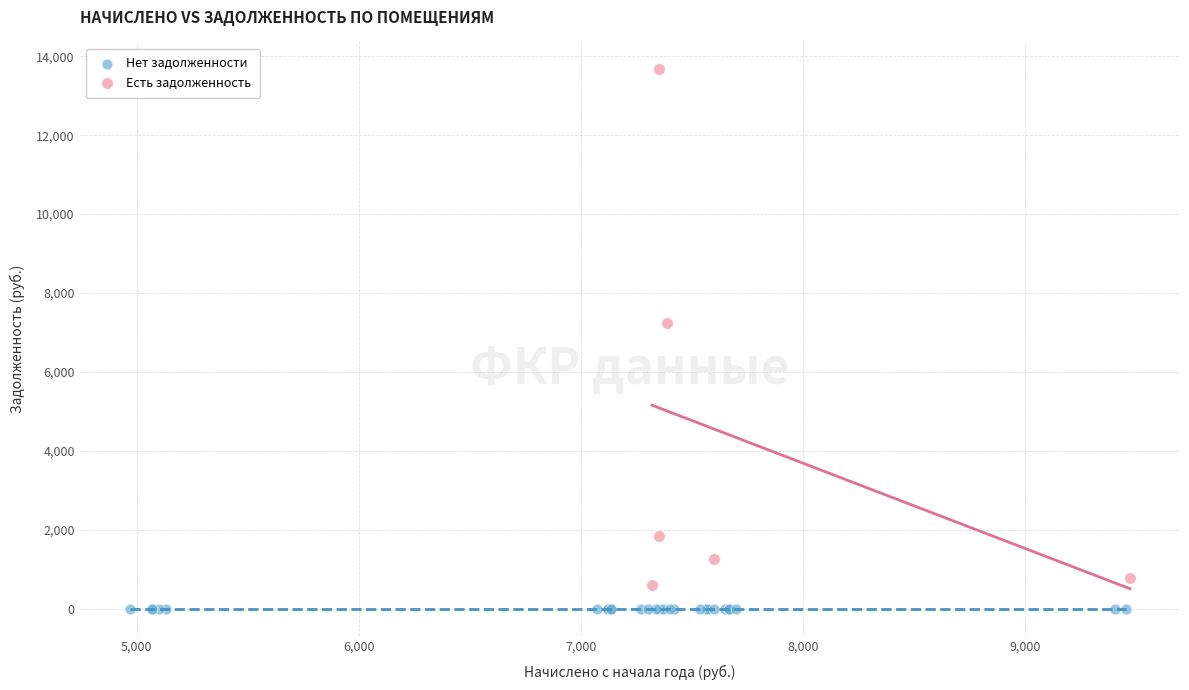

Which series reaches the minimum Y coordinate?

Нет задолженности